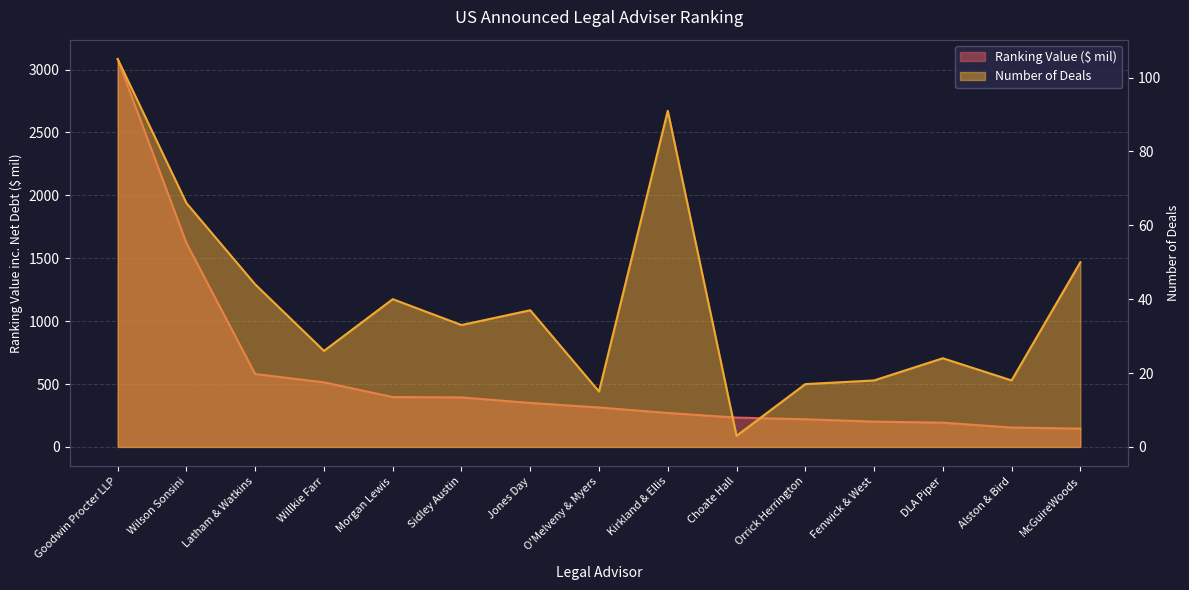

True or false: Ranking Value ($ mil) has more than 2 interior local peaks.

False